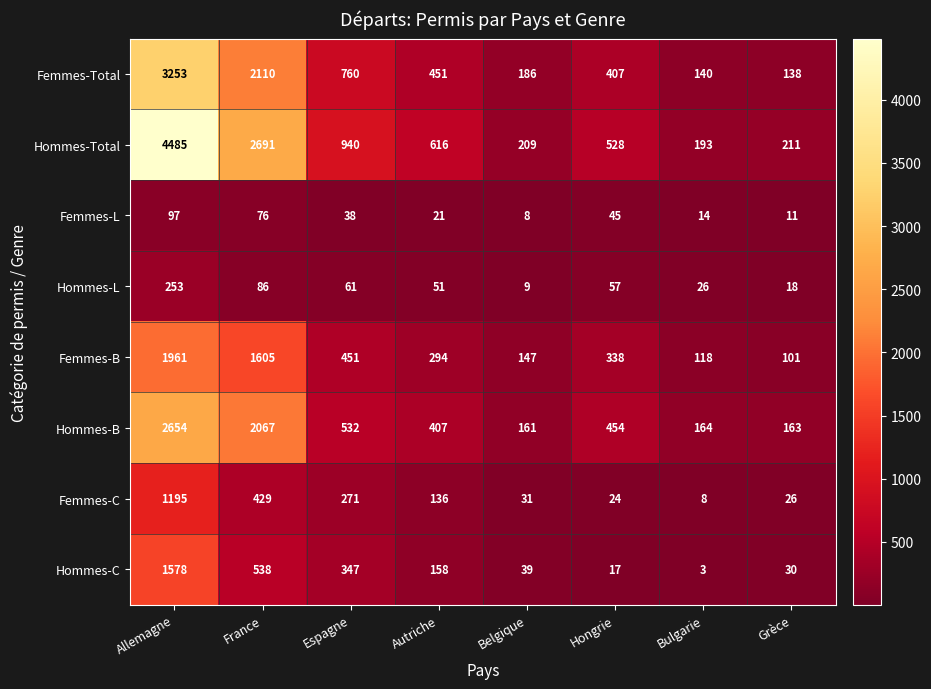

Which category has the lowest value across all series?

Bulgarie